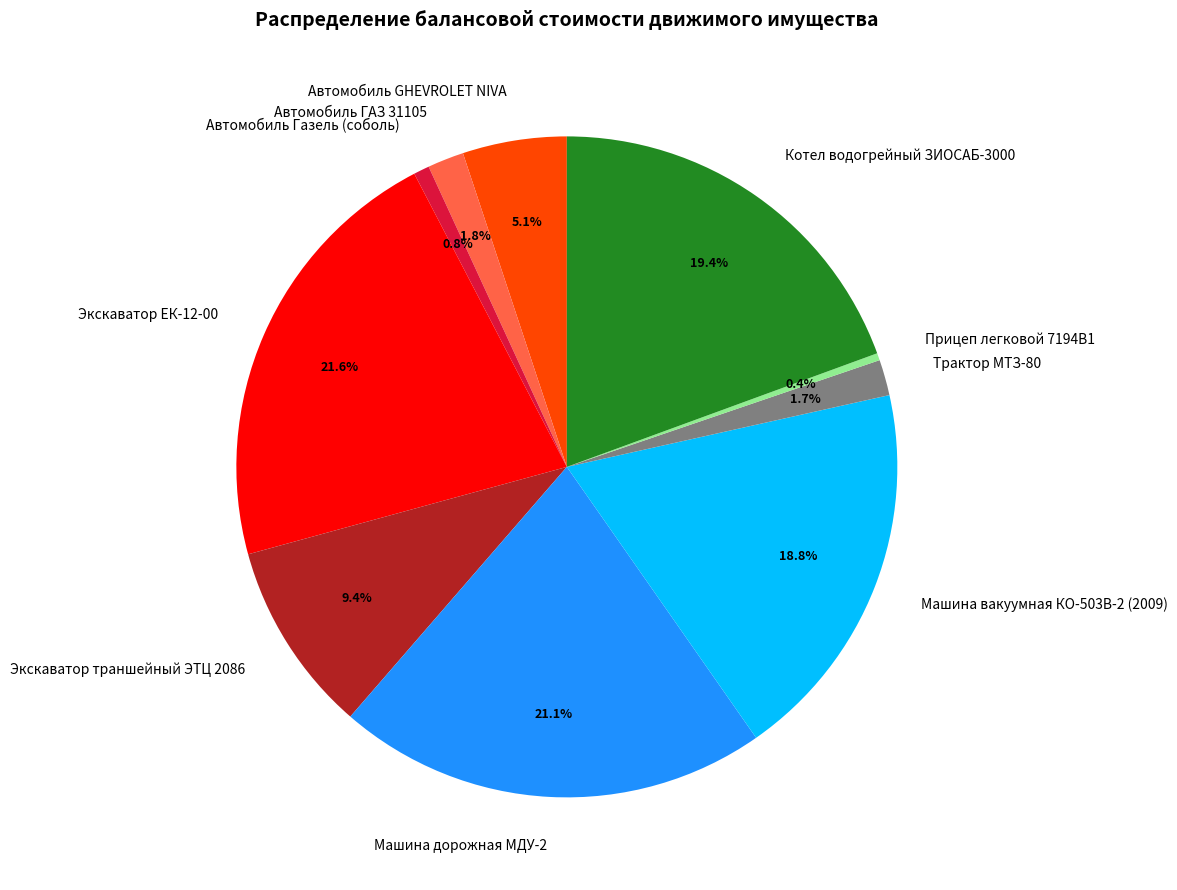

What percentage is the Машина вакуумная КО-503В-2 (2009) slice, to the nearest percent?

19%